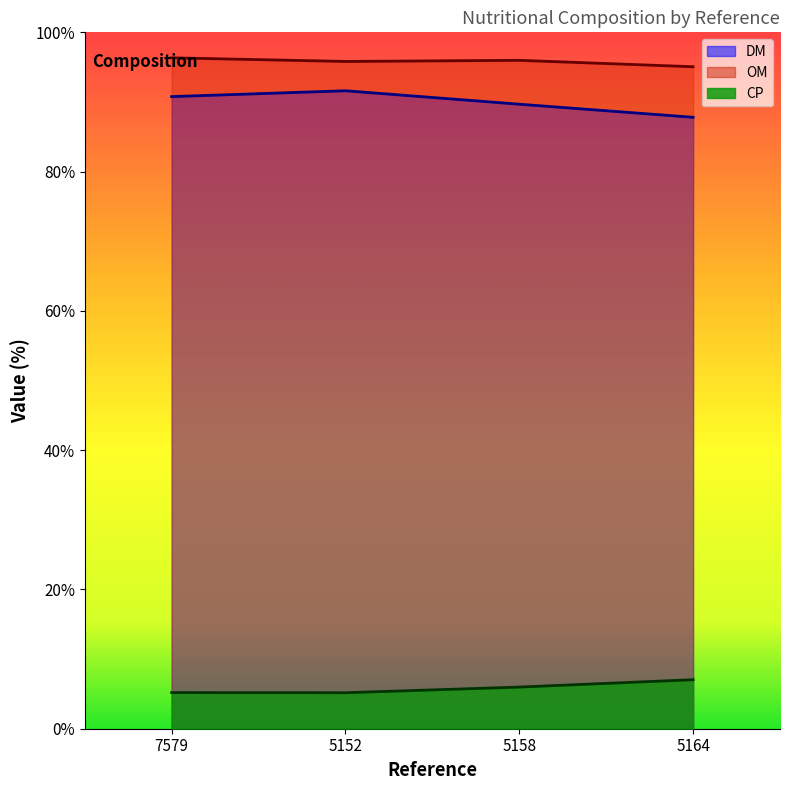

What is the difference between the second highest and minimum values in the OM series?

0.9